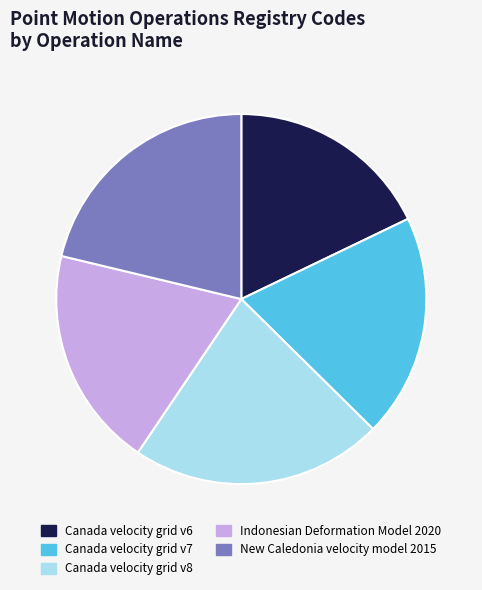

How many slices are in this pie chart?

5